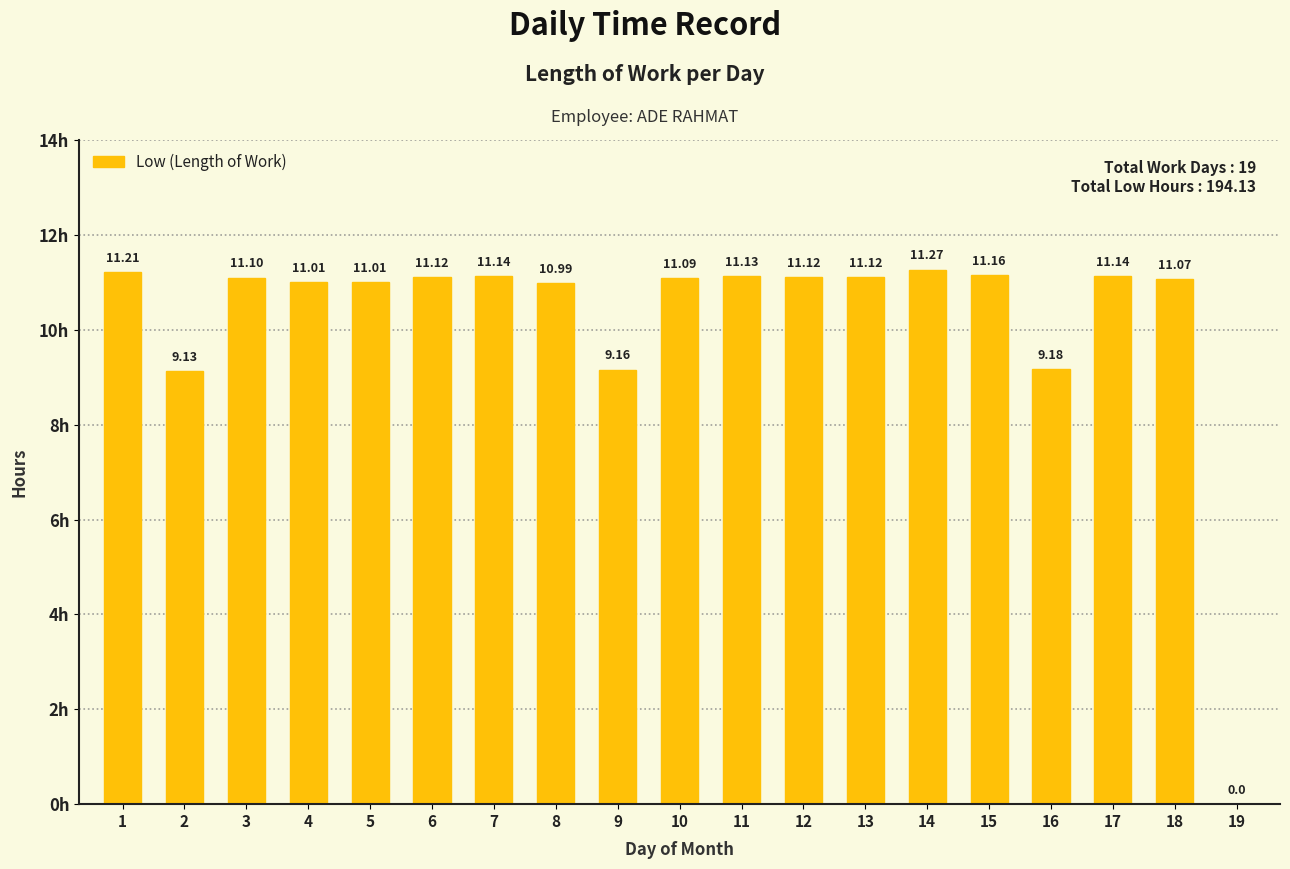

Reading left to right, list all the values displayed in this chart.

11.2	9.1	11.1	11.0	11.0	11.1	11.1	11.0	9.2	11.1	11.1	11.1	11.1	11.3	11.2	9.2	11.1	11.1	0.0